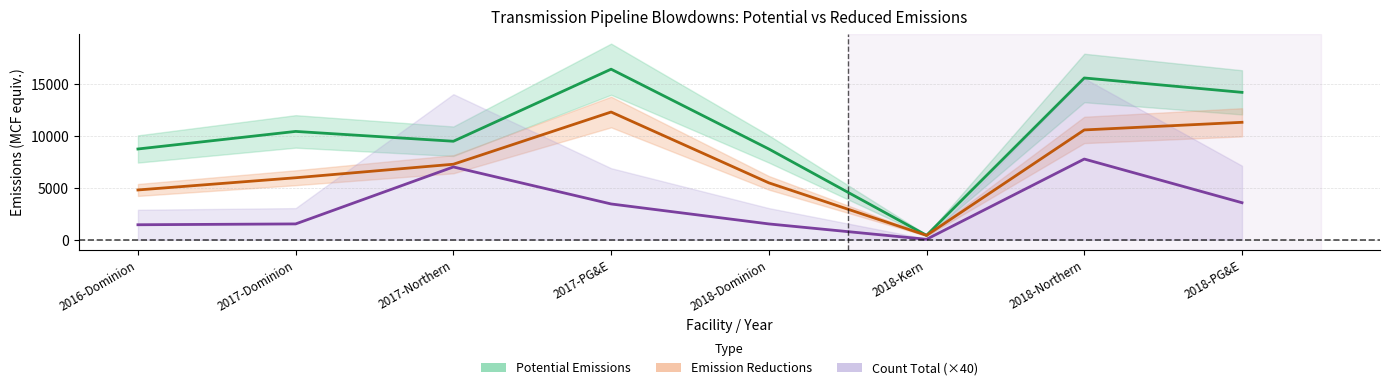

Does the chart display data point markers on the line(s)?

No